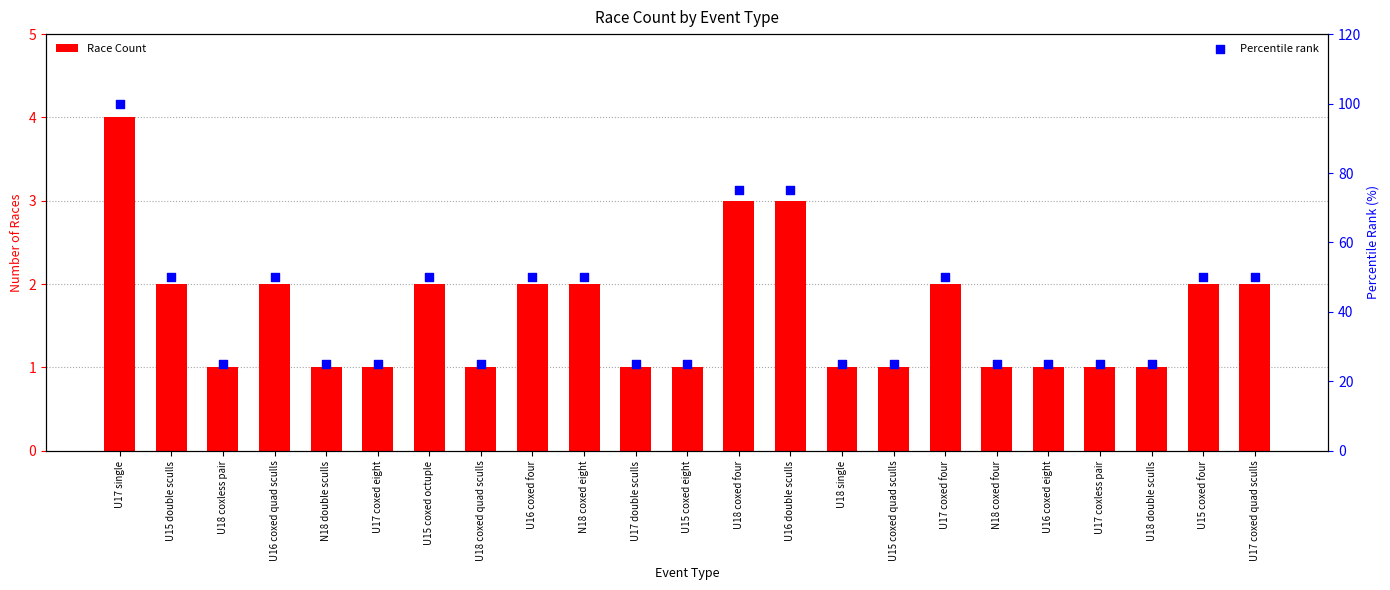

Is the value of Race Count at N18 coxed eight greater than the value of Percentile rank at U16 coxed four?

No